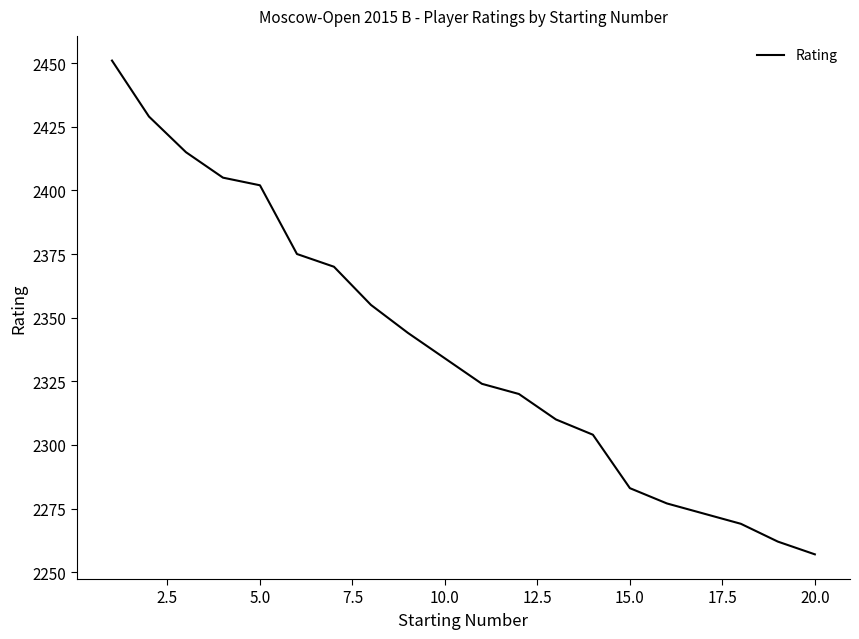

What is the difference between the maximum and minimum values?

194